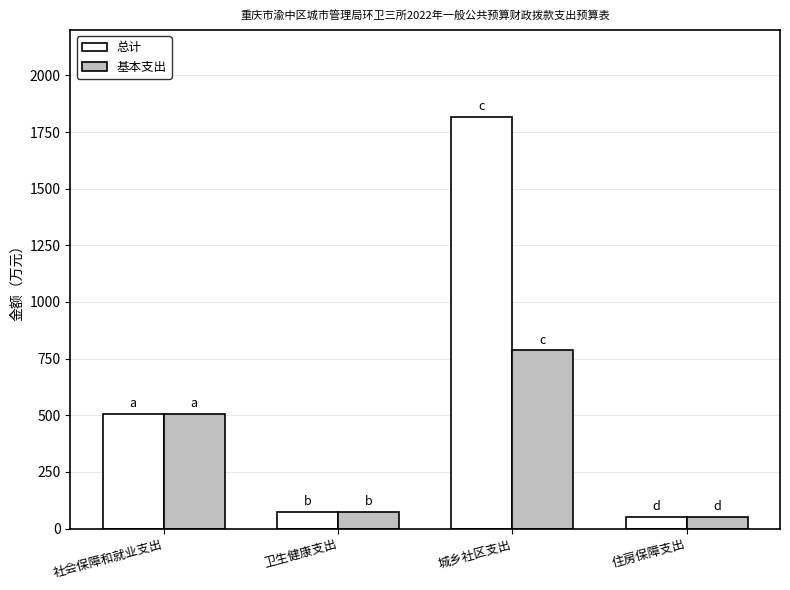

Rank the series by their average value, from lowest to highest.

基本支出, 总计